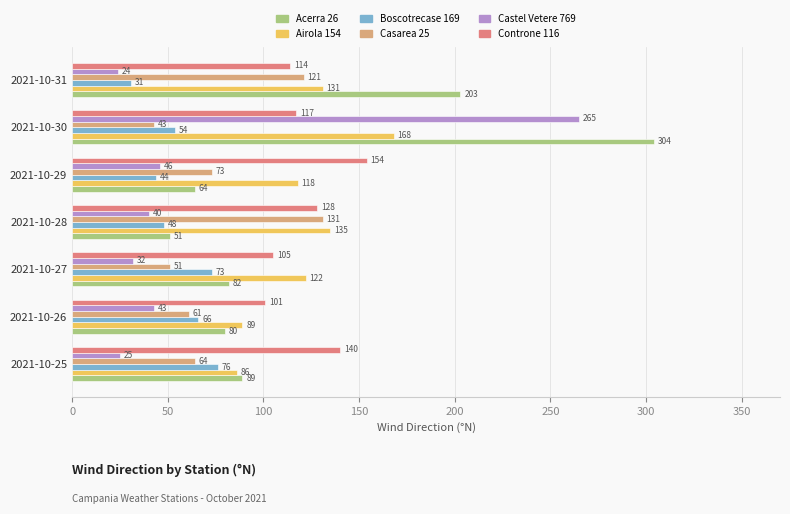

Which category has the lowest value across all series?

2021-10-31